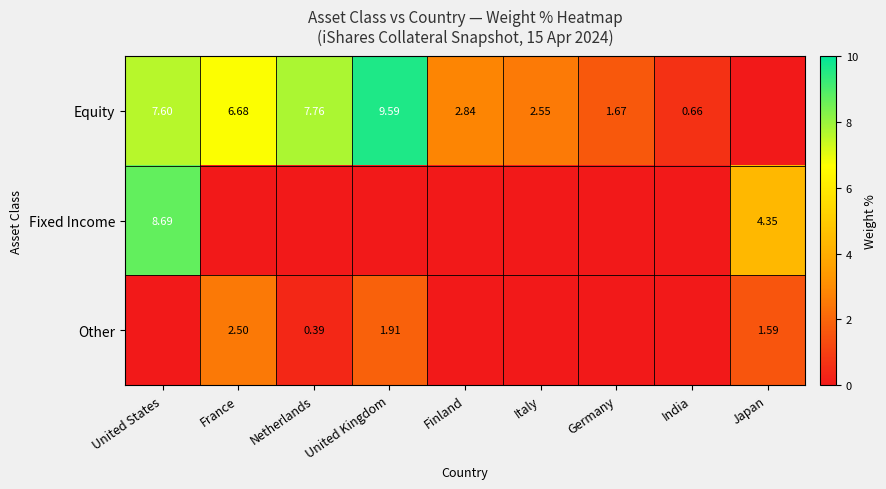

True or false: Fixed Income has a value of -4.3 at United Kingdom.

False